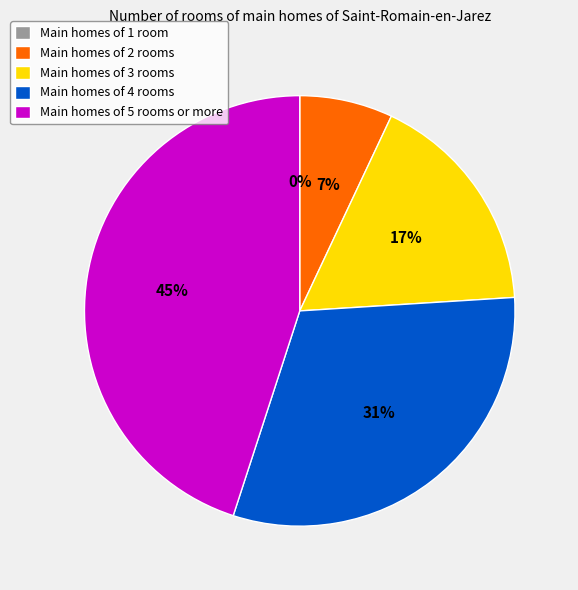

Does 3 album period account for over 50% of the chart?

No